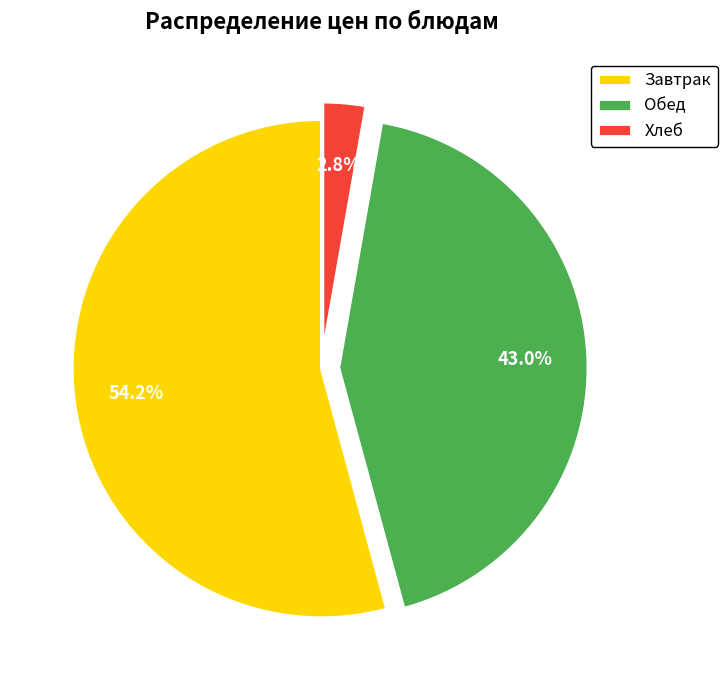

What is the smallest slice in the pie chart?

Хлеб